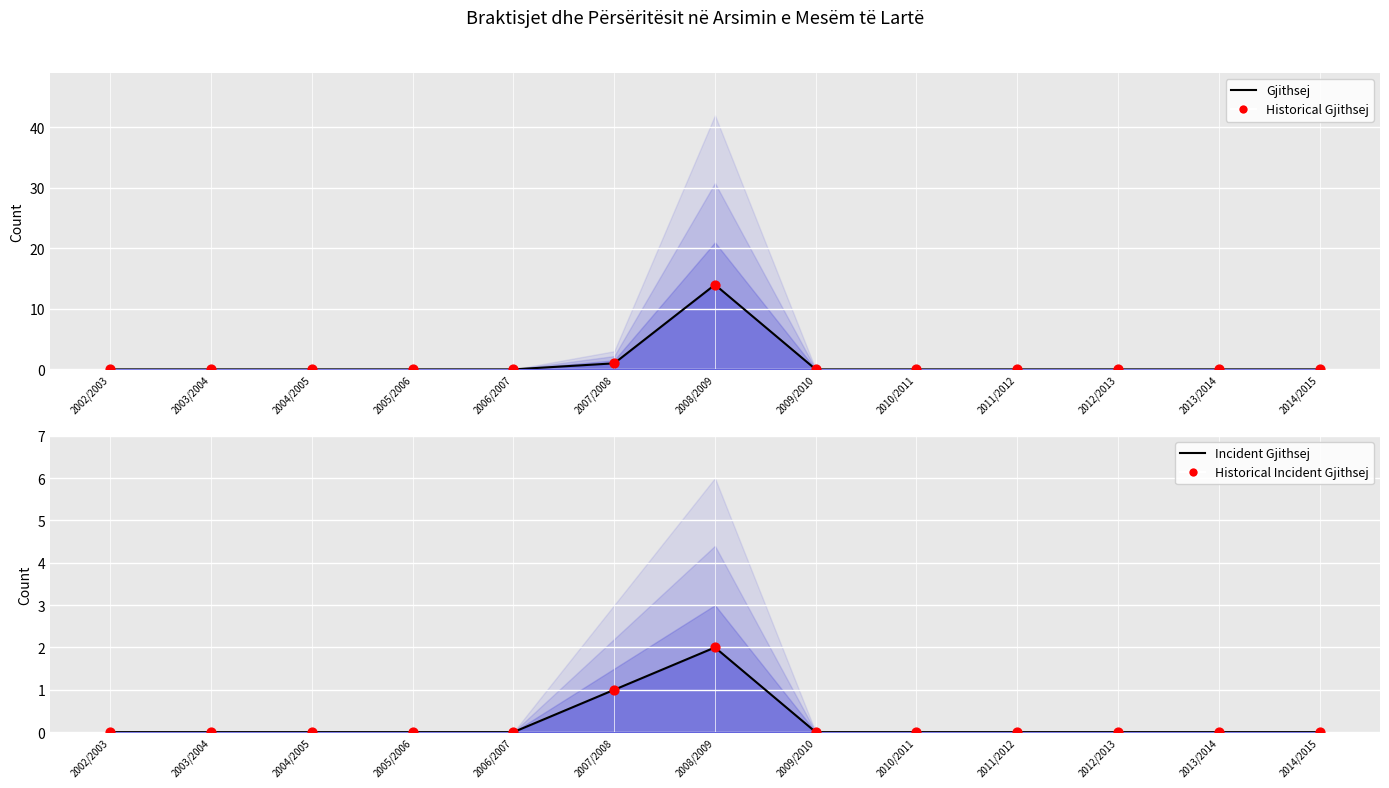

Which series reaches the maximum Y coordinate?

Gjithsej (Kosova)